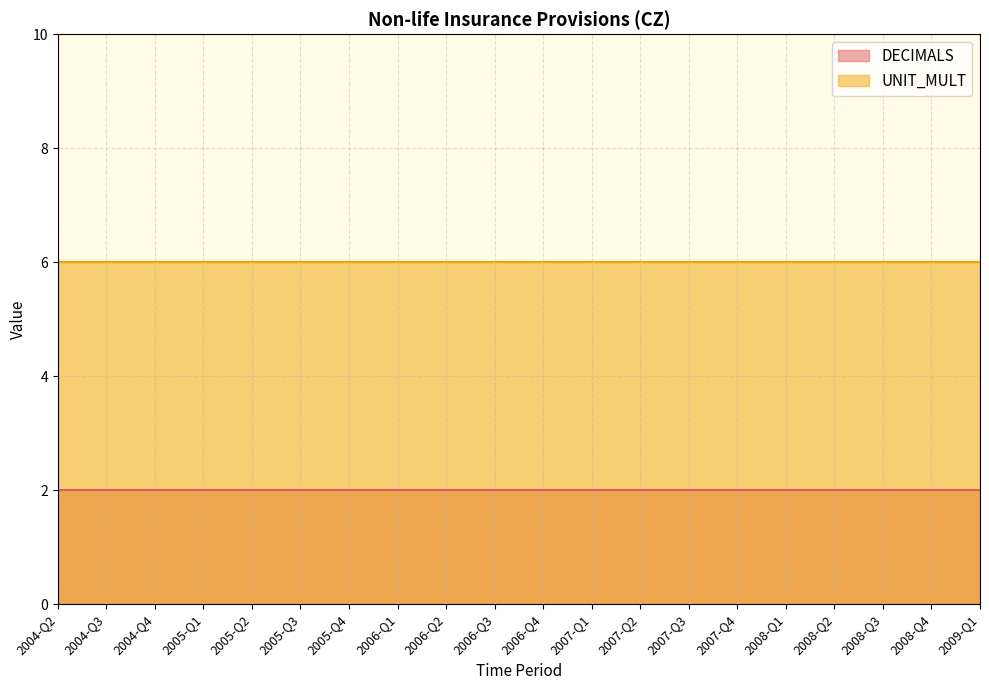

The value of DECIMALS at 2006-Q2 is 3. True or false?

False